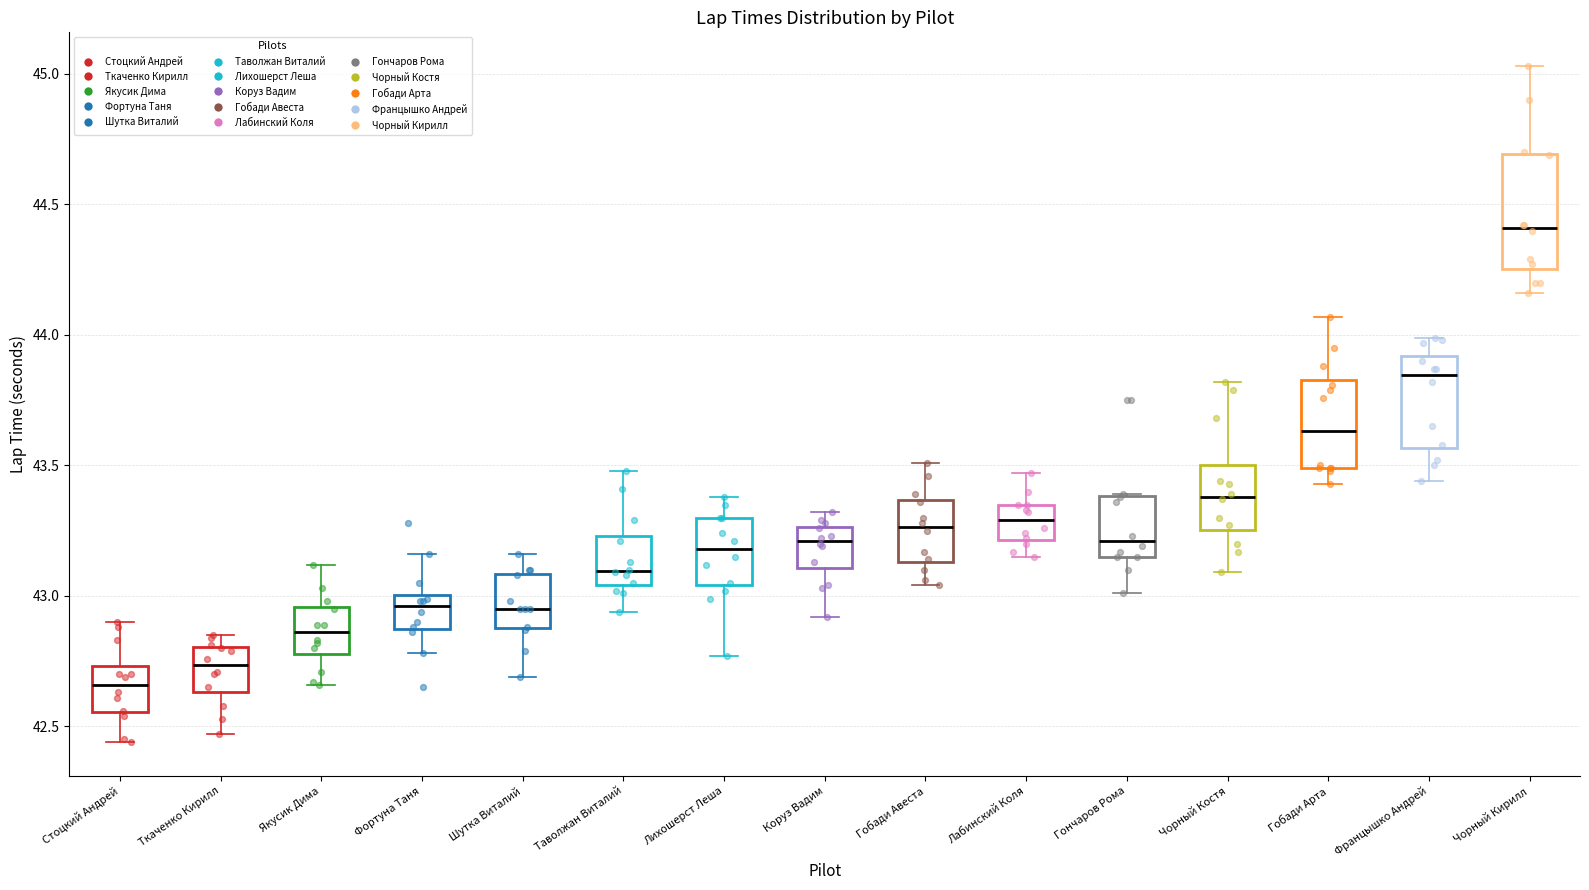

Reading left to right, transcribe this box plot: for each box, give where its median line is, the range the box spans, and where its two whiskers end, as read against the y-axis. The values are not printed on the chart, so give them approximately, as read against the axis.

Стоцкий Андрей: median 42.65, box 42.55 to 42.75, whiskers 42.45 to 42.90
Ткаченко Кирилл: median 42.75, box 42.65 to 42.80, whiskers 42.45 to 42.85
Якусик Дима: median 42.85, box 42.80 to 42.95, whiskers 42.65 to 43.10
Фортуна Таня: median 42.95, box 42.90 to 43.00, whiskers 42.80 to 43.15
Шутка Виталий: median 42.95, box 42.90 to 43.10, whiskers 42.70 to 43.15
Таволжан Виталий: median 43.10, box 43.05 to 43.25, whiskers 42.95 to 43.50
Лихошерст Леша: median 43.20, box 43.05 to 43.30, whiskers 42.75 to 43.40
Коруз Вадим: median 43.20, box 43.10 to 43.25, whiskers 42.90 to 43.30
Гобади Авеста: median 43.25, box 43.15 to 43.35, whiskers 43.05 to 43.50
Лабинский Коля: median 43.30, box 43.20 to 43.35, whiskers 43.15 to 43.45
Гончаров Рома: median 43.20, box 43.15 to 43.40, whiskers 43.00 to 43.40
Чорный Костя: median 43.40, box 43.25 to 43.50, whiskers 43.10 to 43.80
Гобади Арта: median 43.65, box 43.50 to 43.85, whiskers 43.45 to 44.05
Францышко Андрей: median 43.85, box 43.55 to 43.90, whiskers 43.45 to 44.00
Чорный Кирилл: median 44.40, box 44.25 to 44.70, whiskers 44.15 to 45.05